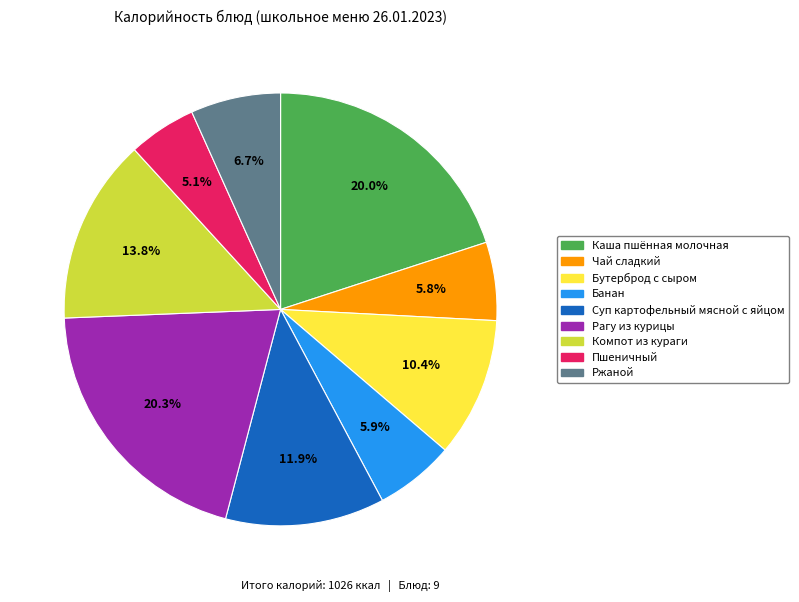

To the nearest percent, what is the difference between the Каша пшённая молочная and Ржаной slice percentages?

13%